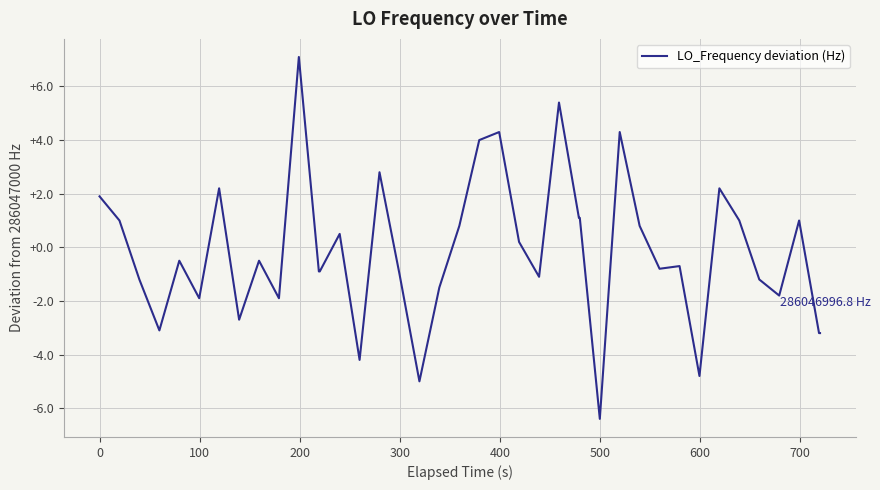

What is the smallest value displayed?

-6.4